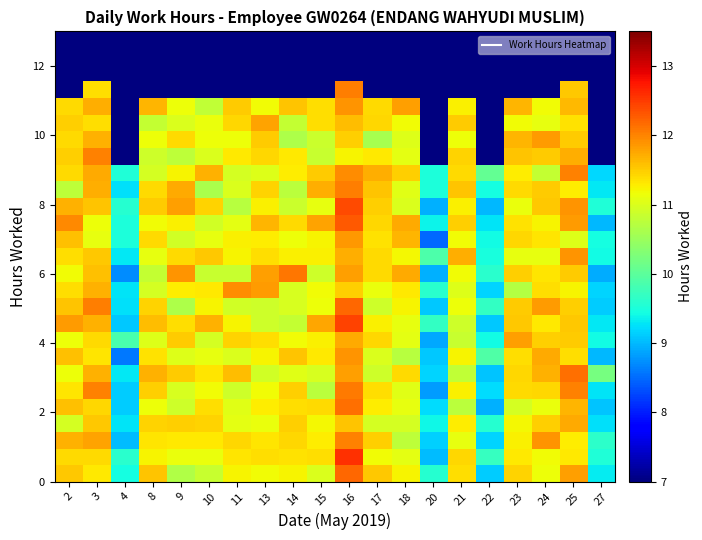

What is the maximum value shown in the chart?

12.6